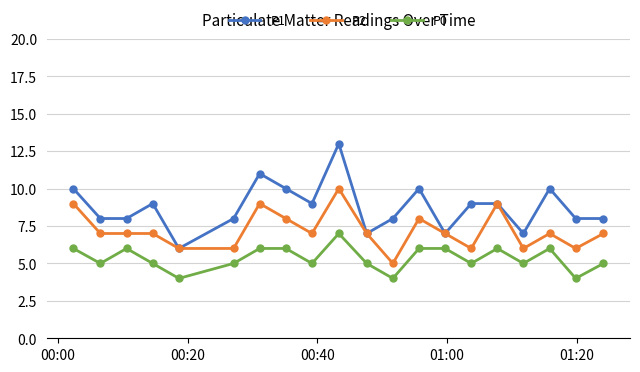

How many series are shown in this chart?

3